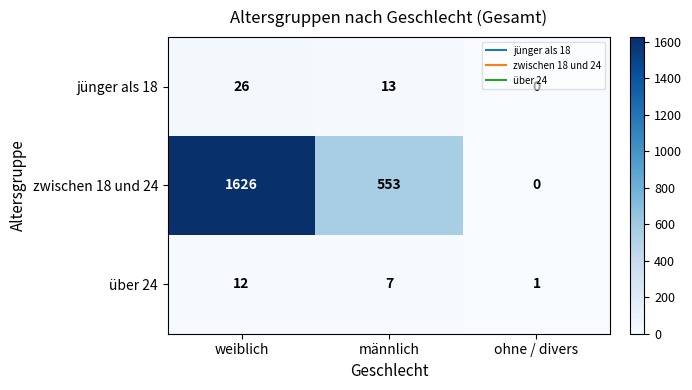

At which category does the chart reach its peak across all series?

weiblich